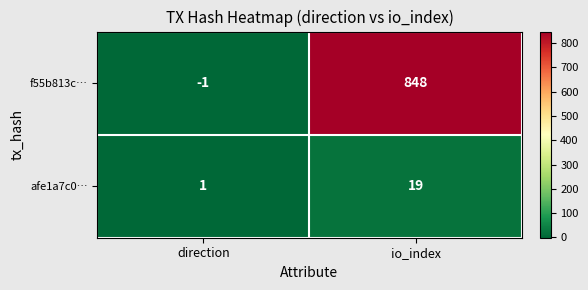

List the series in order of their overall mean, lowest first.

afe1a7c0…, f55b813c…